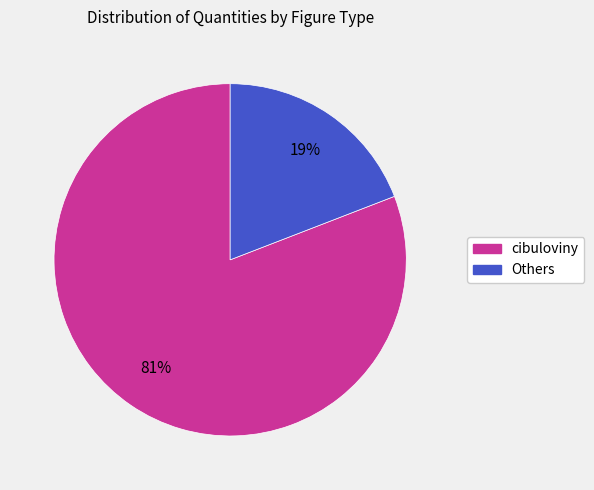

Rank the categories by value from lowest to highest.

Others, cibuloviny